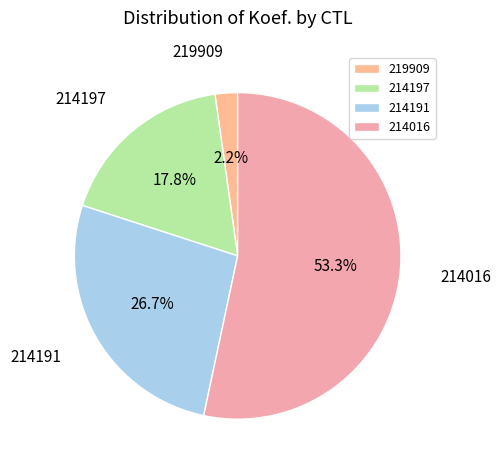

How many slices are in this pie chart?

4